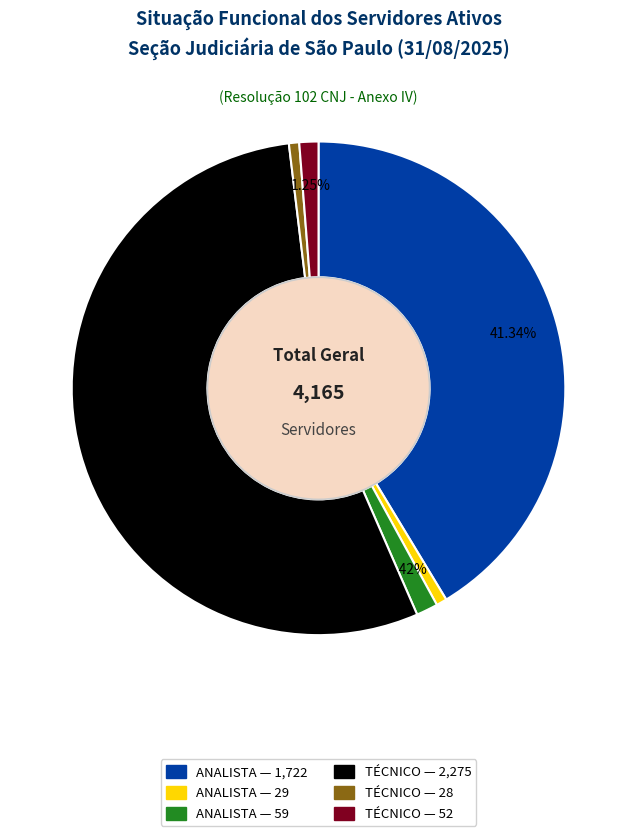

Does any single category account for the majority?

Yes